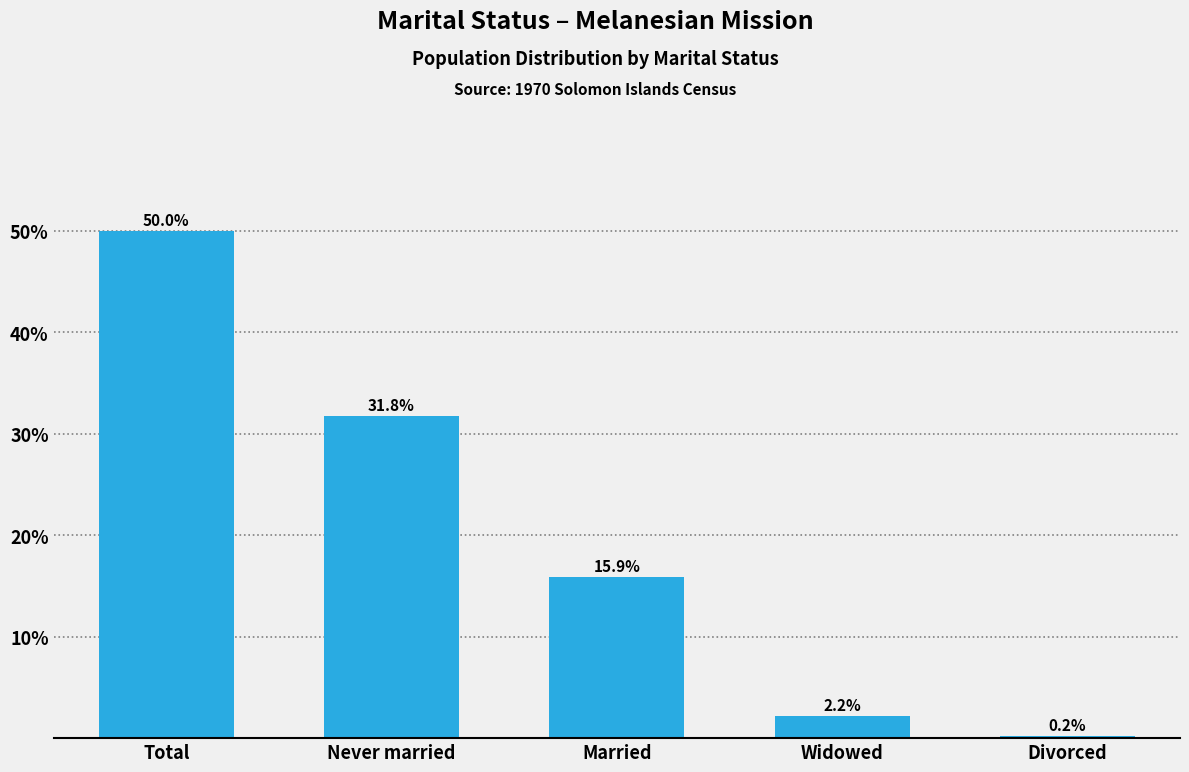

Reading left to right, extract all data points from this chart.

Total=50.0	Never married=31.8	Married=15.9	Widowed=2.2	Divorced=0.2